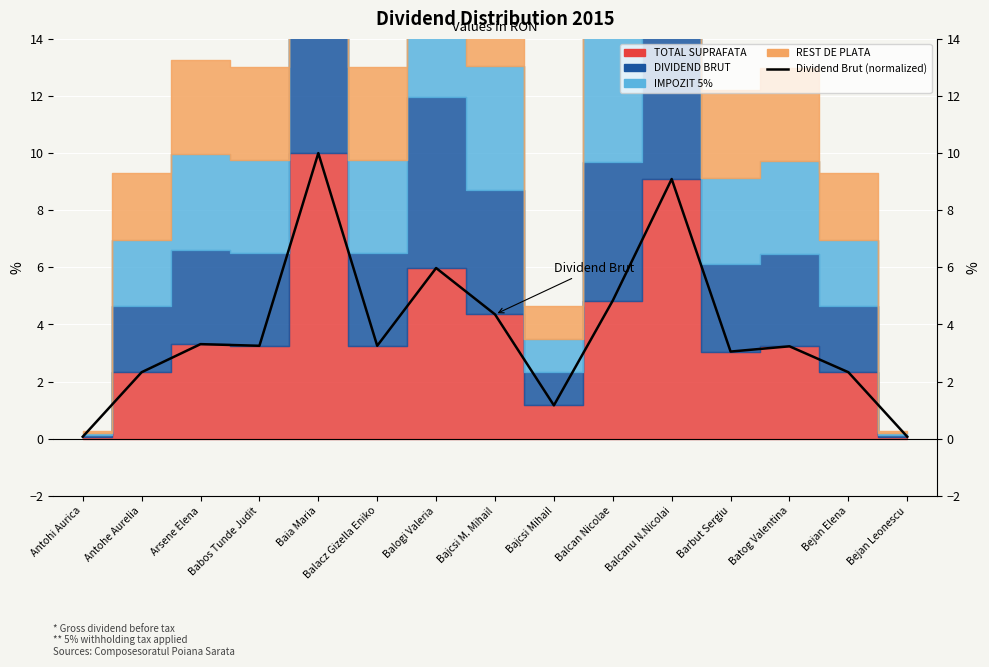

How many data points are less than 3?

5